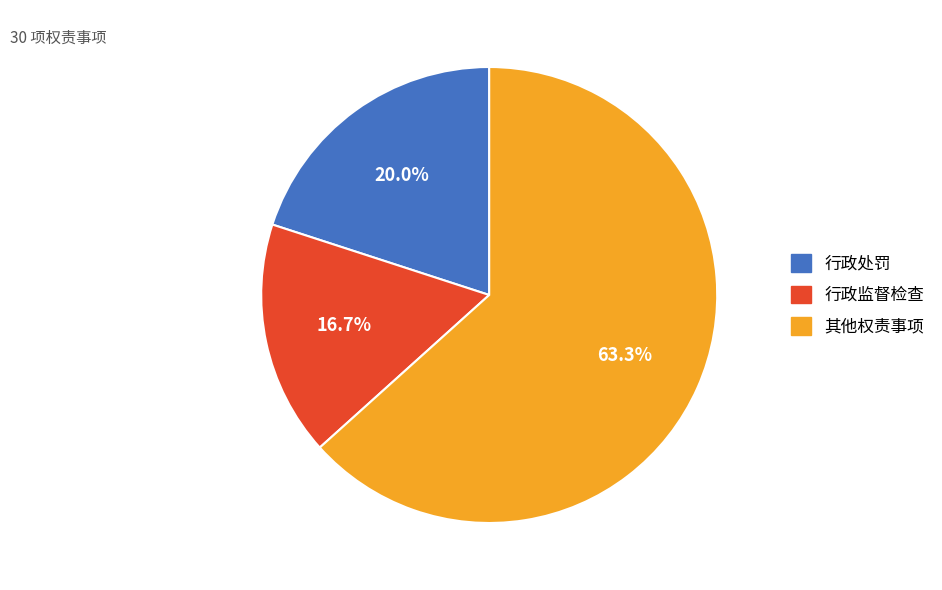

Count the number of slices in the pie.

3